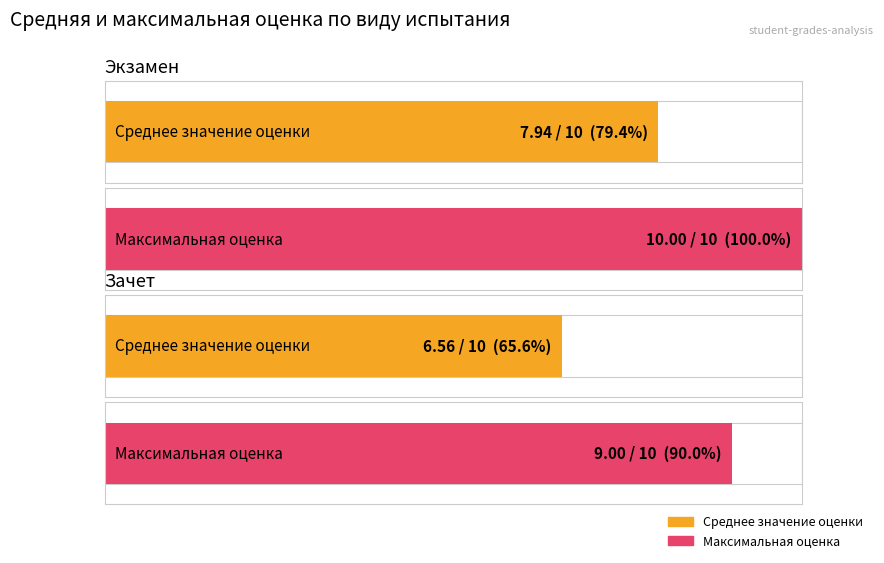

What position from the right is Зачет?

1